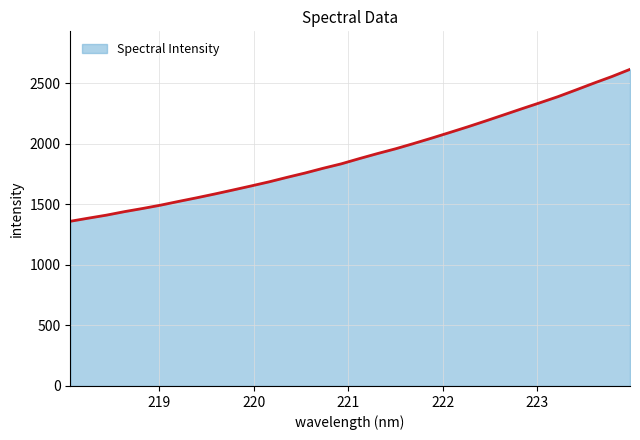

What is the greatest value displayed?

2614.0